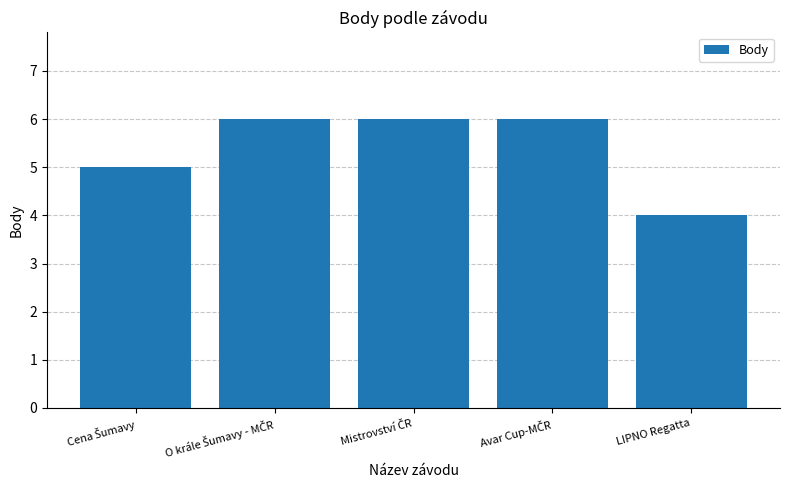

Is it true that the value at LIPNO Regatta is 5?

False